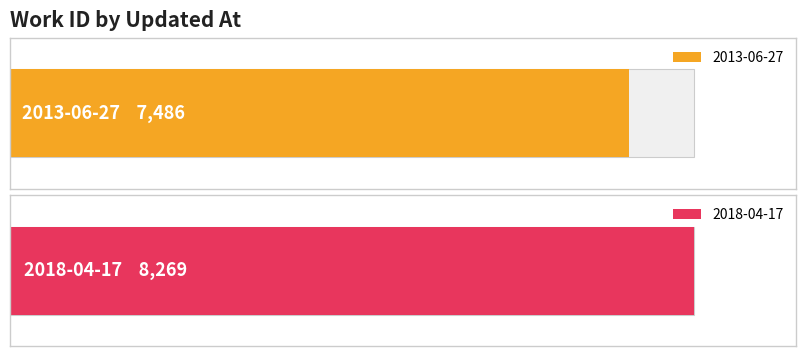

Rank the categories by value from highest to lowest.

2018-04-17, 2013-06-27